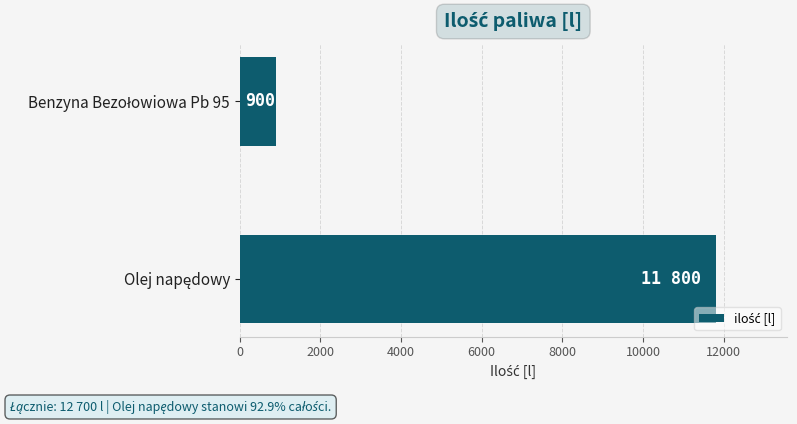

What is the difference between the maximum and minimum values?

10900